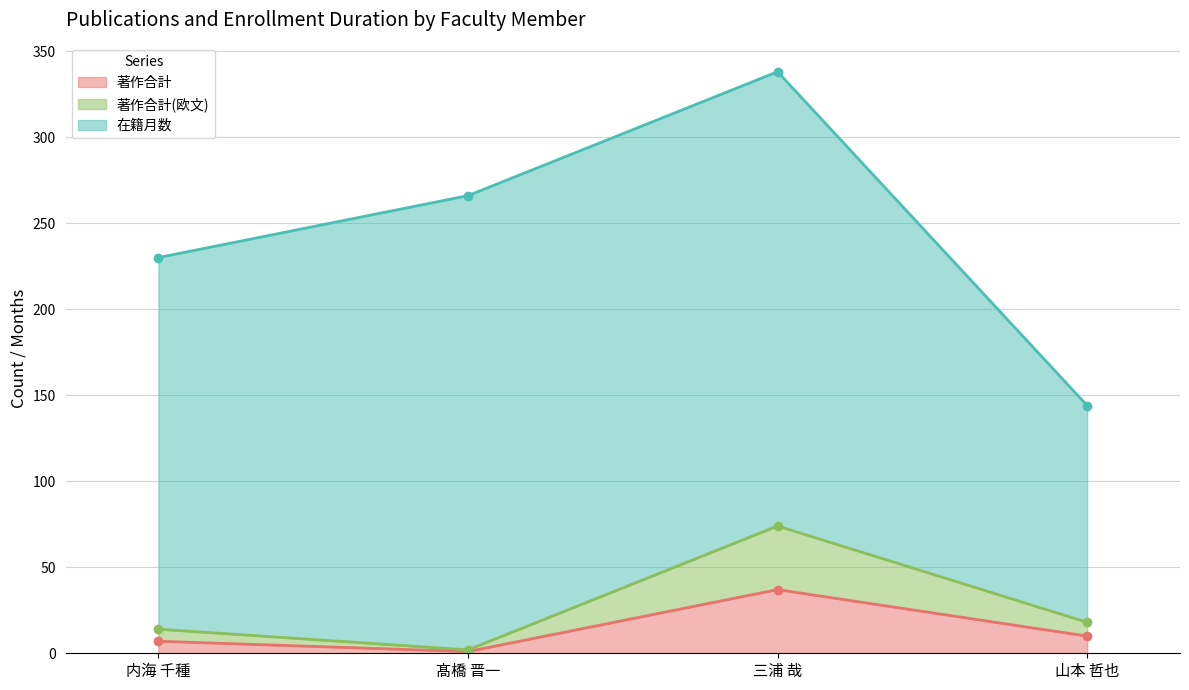

What is the sum of the 著作合計 values at 髙橋 晋一 and 三浦 哉?

38